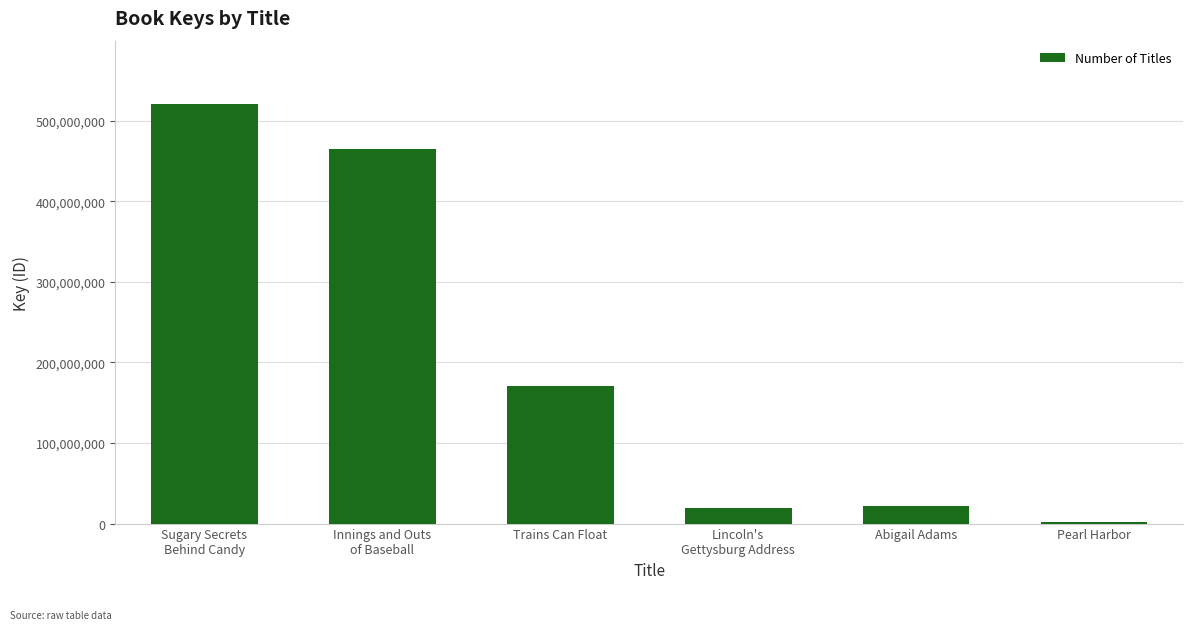

What is the greatest value displayed?

521337582